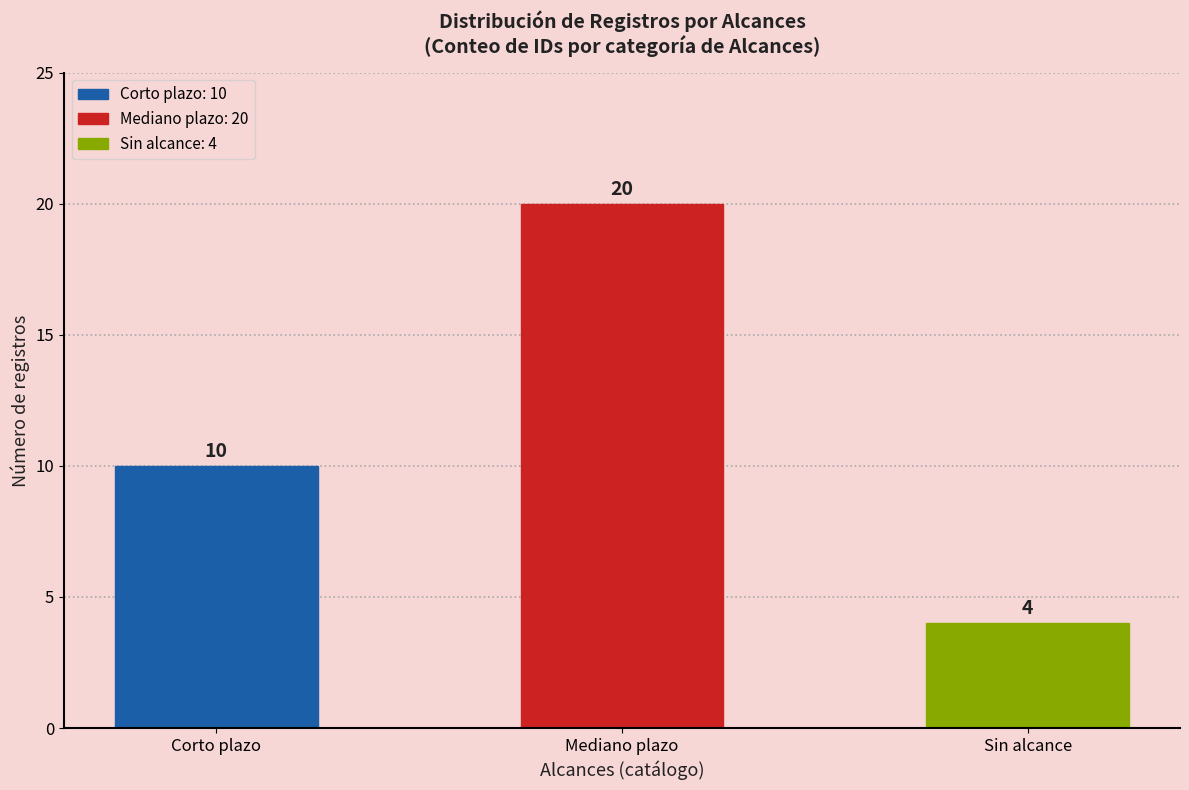

Approximately how many times larger is the value at Corto plazo compared to Sin alcance?

2.5